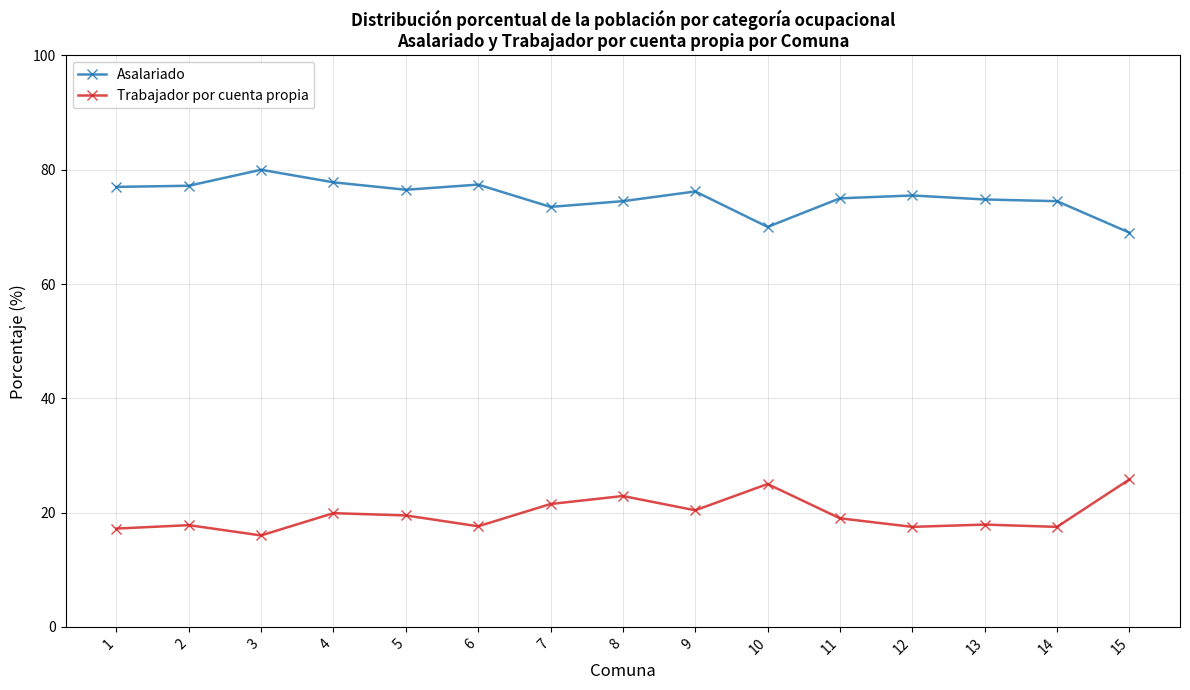

What is the difference between the Trabajador por cuenta propia values at 6 and 7?

3.9